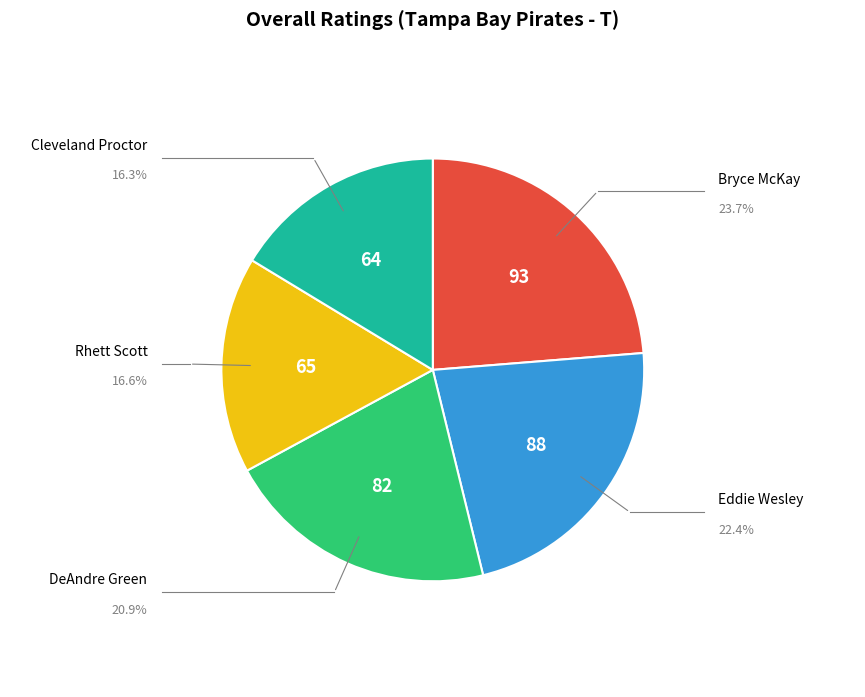

Do Rhett Scott and Bryce McKay together represent more than half of the pie?

No